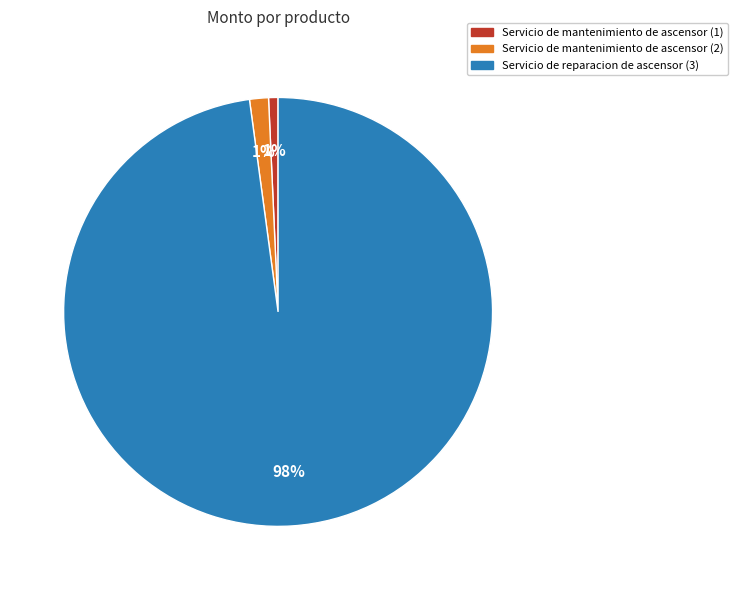

Is Servicio de mantenimiento de ascensor (2) the majority of the pie?

No